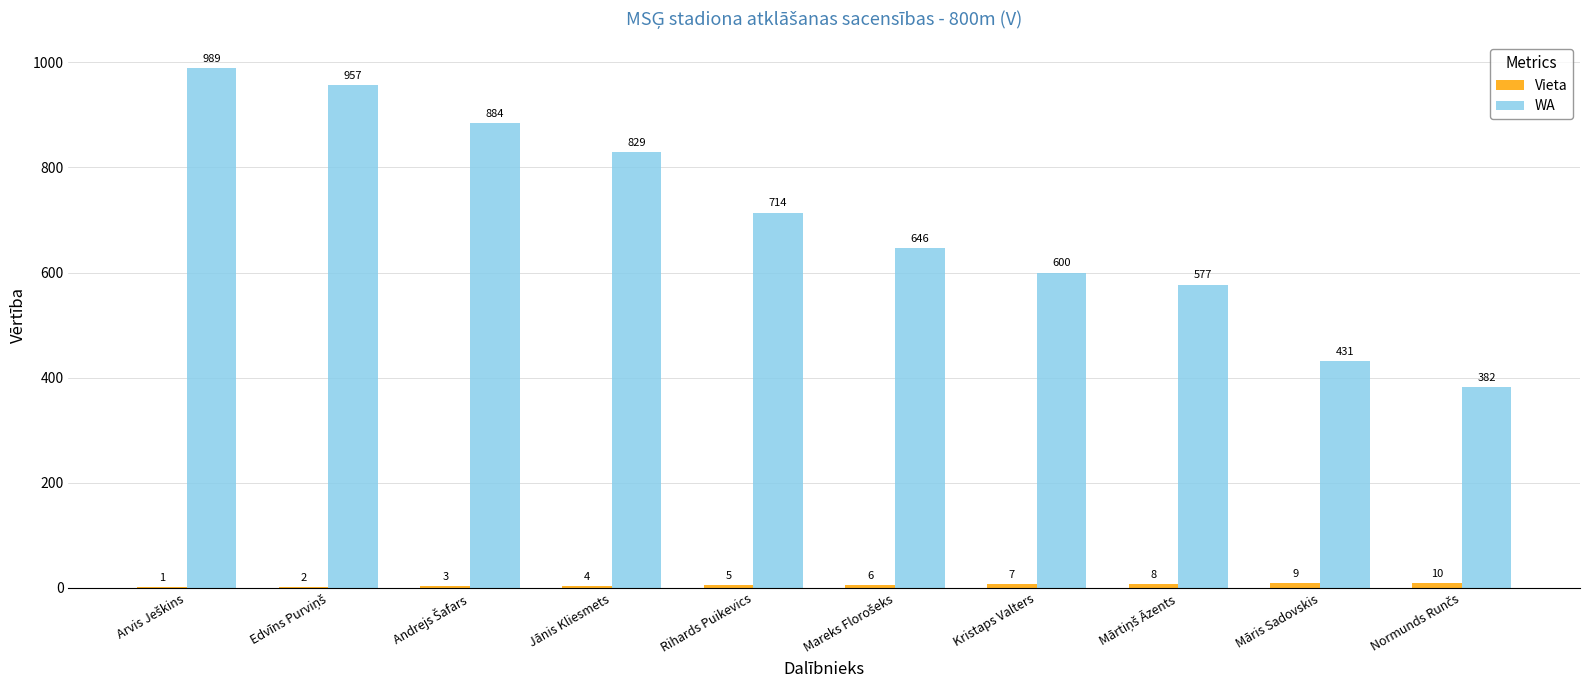

What is the maximum value for WA?

989